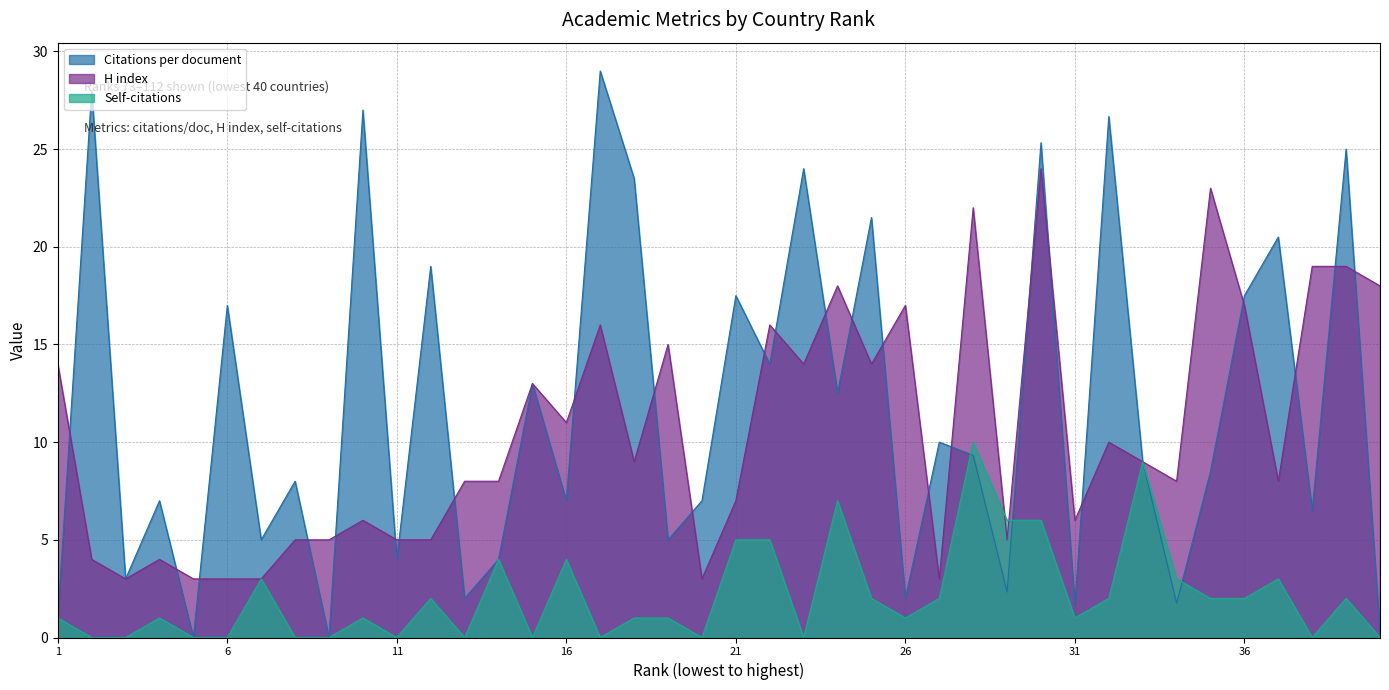

What is the approximate value of Citations per document at 37?

20.5